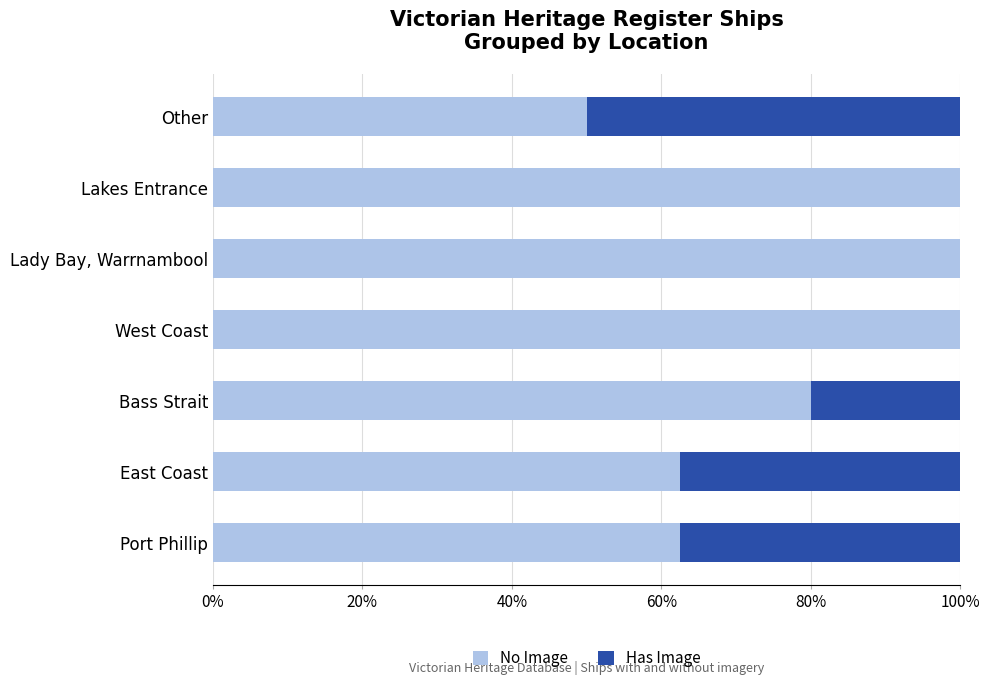

What is the sum of all No Image values?

555.0